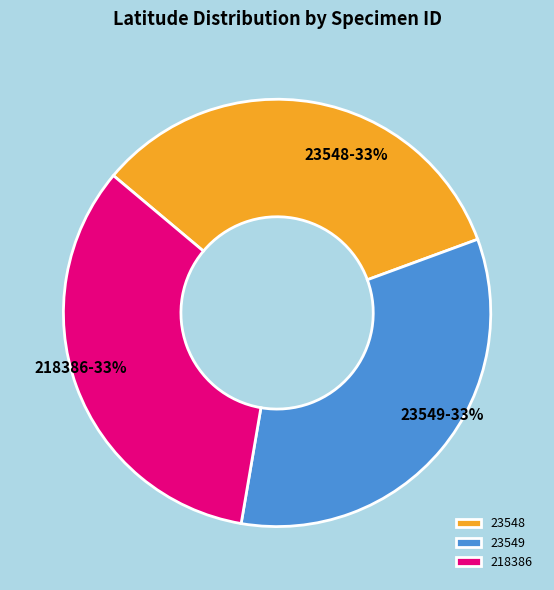

To the nearest percent, what is the combined percentage of 23549 and 23548?

67%